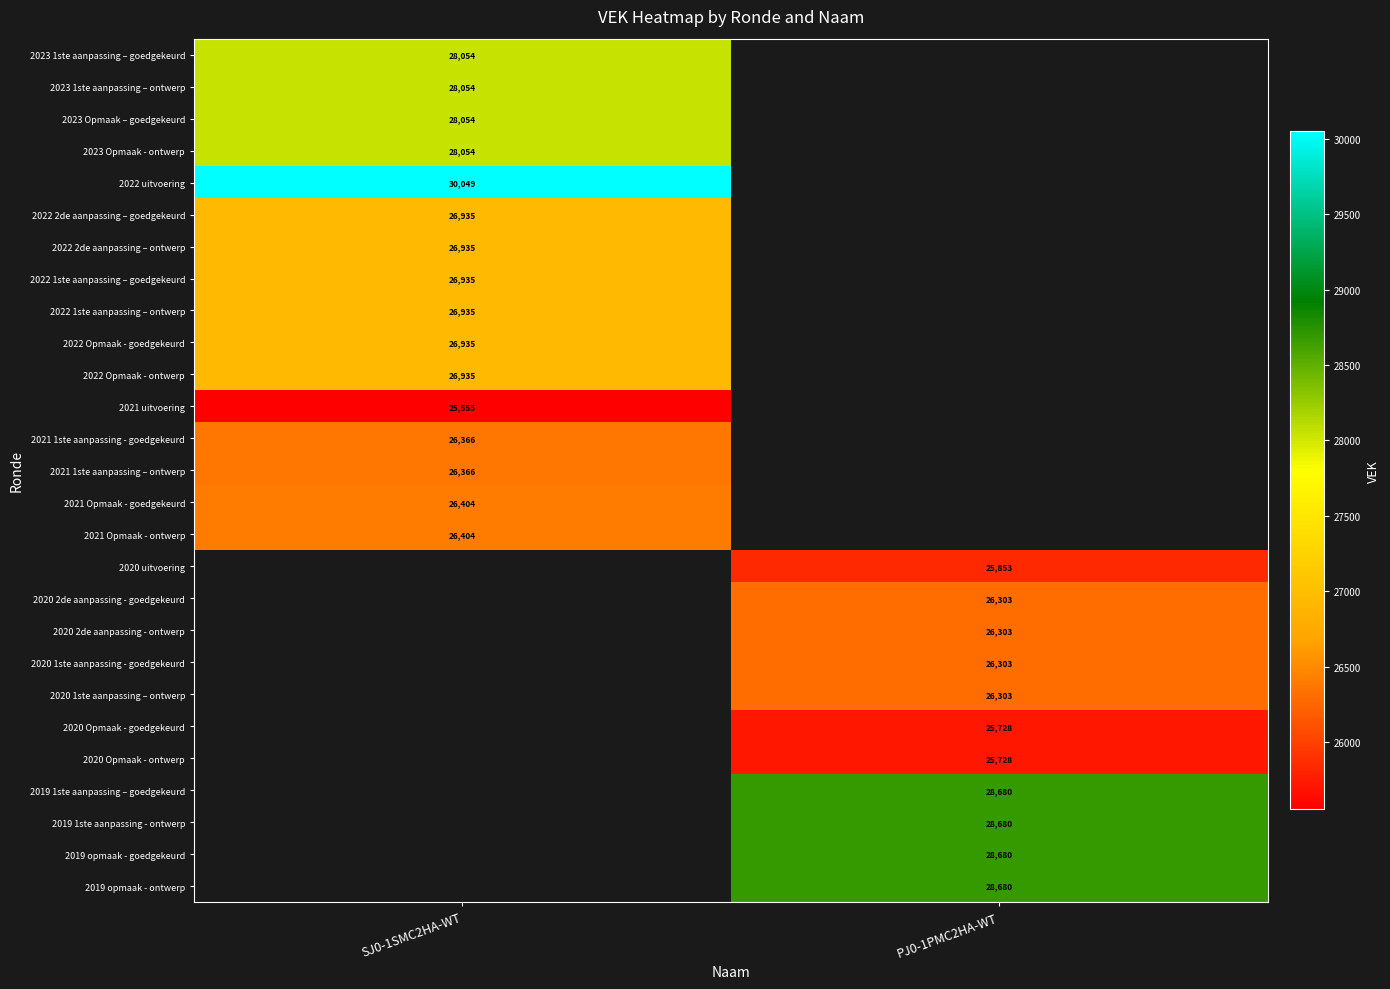

Which category has the highest value across all series?

SJ0-1SMC2HA-WT